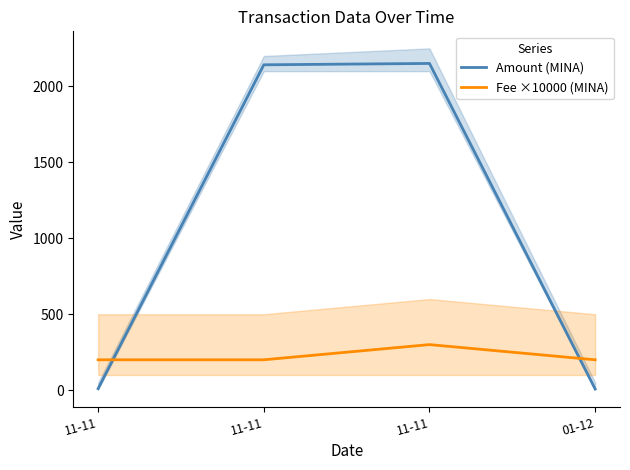

What are all the series names shown in the legend?

Amount (MINA), Fee ×10000 (MINA)